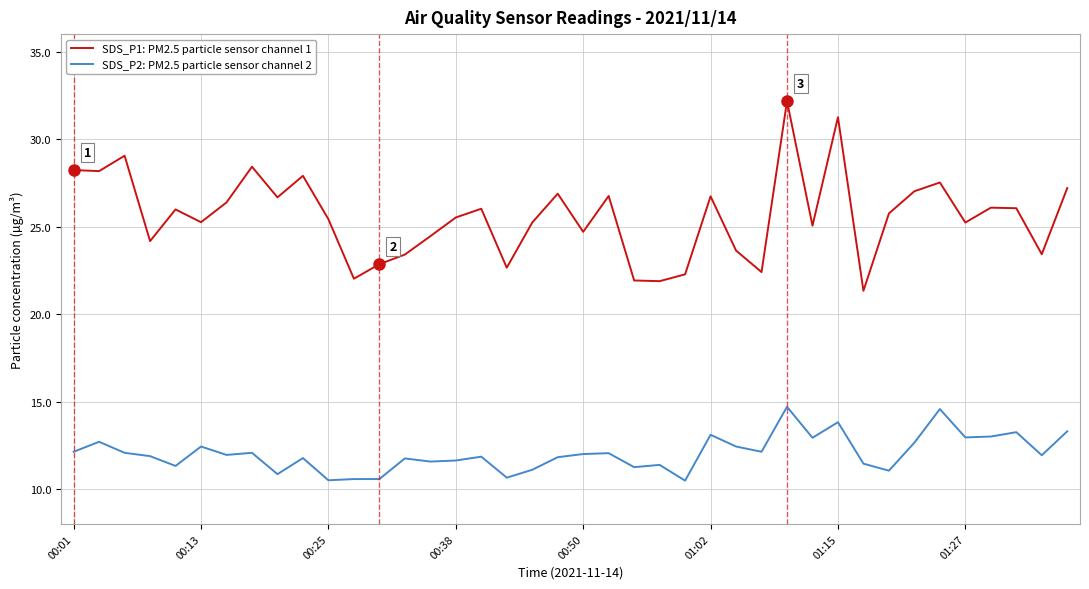

Which series has the largest range (max minus min)?

SDS_P1: PM2.5 particle sensor channel 1